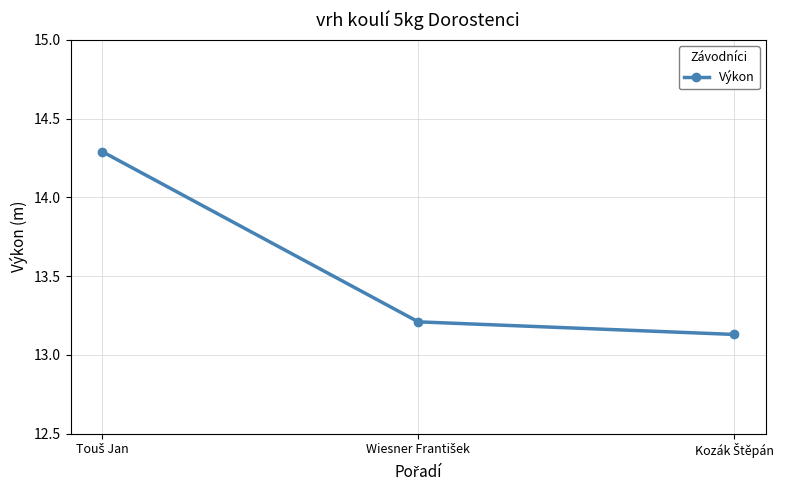

What is the value of the 2nd point from the left?

13.2